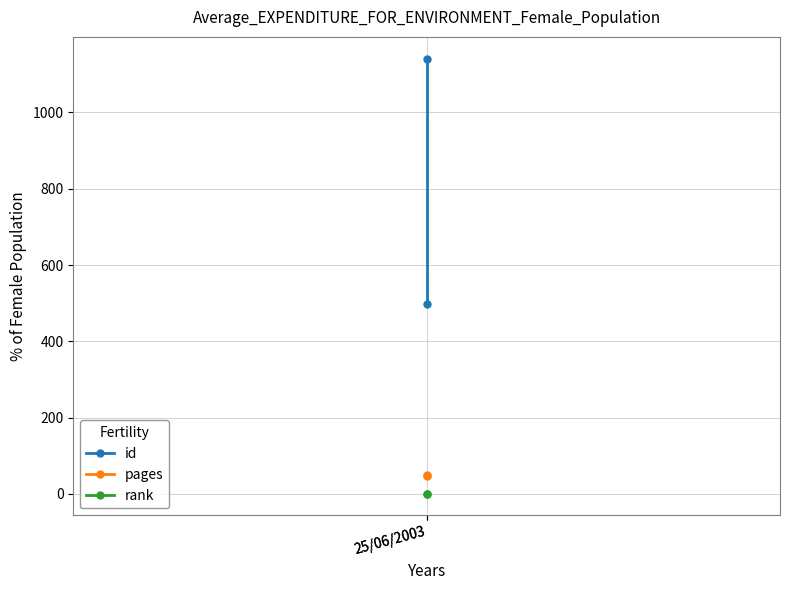

Which series has the widest spread of values?

id